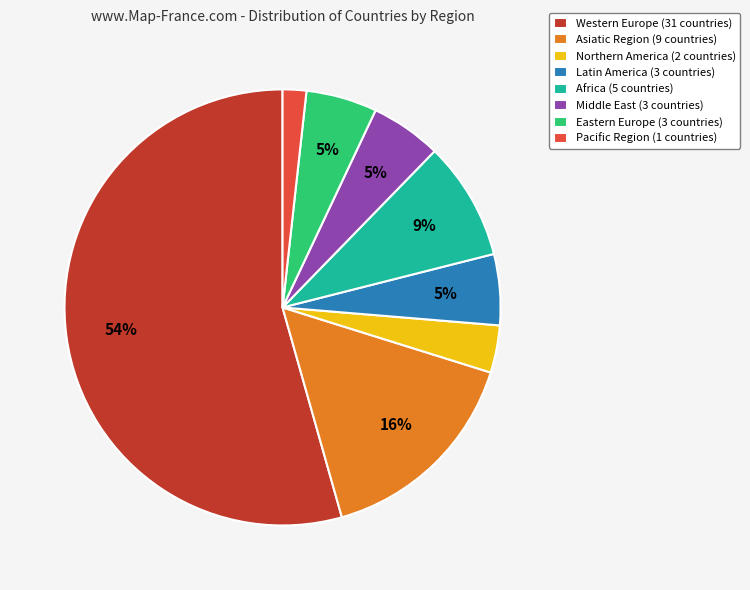

Which has a higher value, Africa or Middle East?

Africa